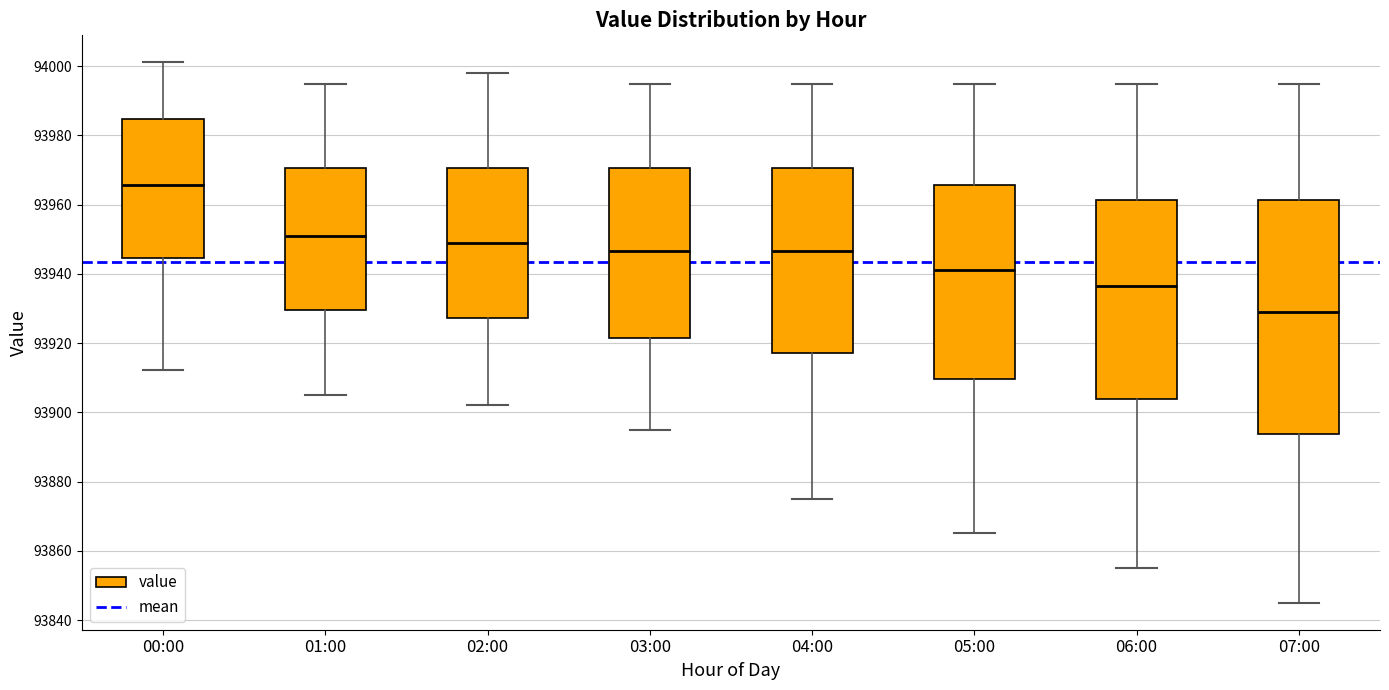

Reading left to right, read every box against the y-axis: the position of its median line, the range the box covers, and the ends of its whiskers. The values are not printed on the chart, so give them approximately, as read against the axis.

00:00: median 93966, box 93944 to 93984, whiskers 93912 to 94002
01:00: median 93952, box 93930 to 93970, whiskers 93906 to 93996
02:00: median 93950, box 93928 to 93970, whiskers 93902 to 93998
03:00: median 93946, box 93922 to 93970, whiskers 93896 to 93996
04:00: median 93946, box 93918 to 93970, whiskers 93876 to 93996
05:00: median 93942, box 93910 to 93966, whiskers 93866 to 93996
06:00: median 93936, box 93904 to 93962, whiskers 93856 to 93996
07:00: median 93930, box 93894 to 93962, whiskers 93846 to 93996